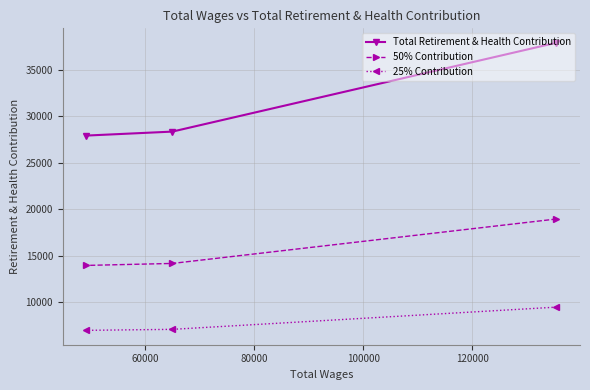

How many lines are shown in the chart?

3